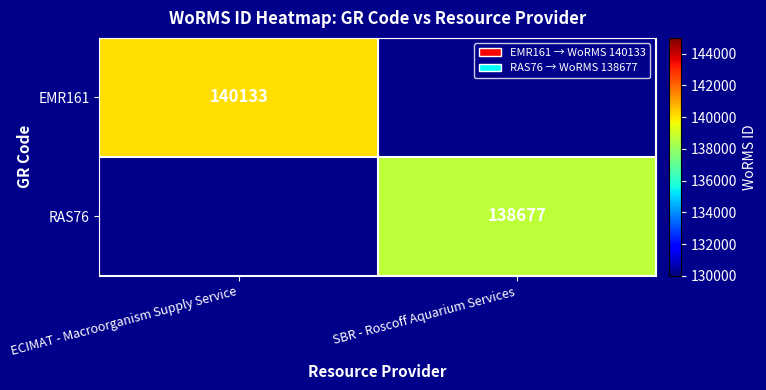

Is it true that RAS76 equals 138677 at SBR - Roscoff Aquarium Services?

True